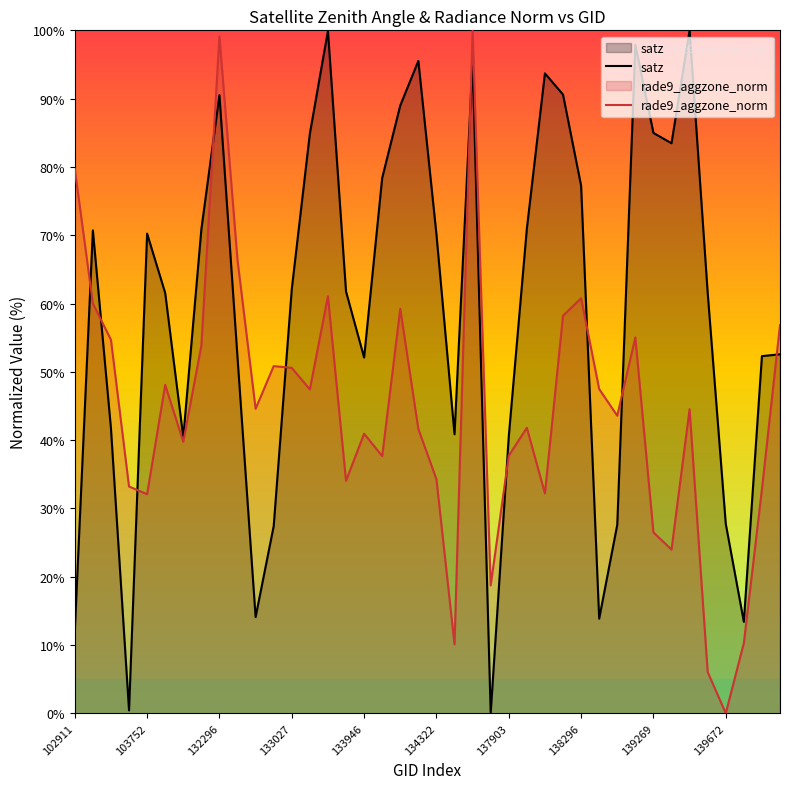

True or false: rade9_aggzone_norm has a value of 57.8 at 137903.

False